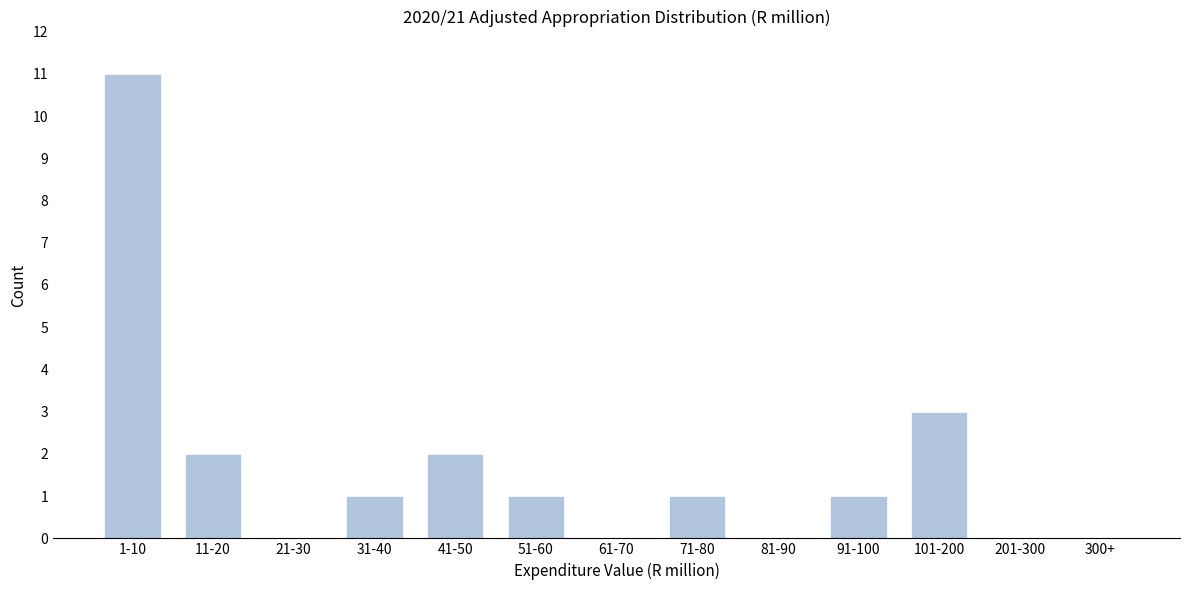

Reading right to left, transcribe all the data shown in this chart.

300+=0	201-300=0	101-200=3	91-100=1	81-90=0	71-80=1	61-70=0	51-60=1	41-50=2	31-40=1	21-30=0	11-20=2	1-10=11